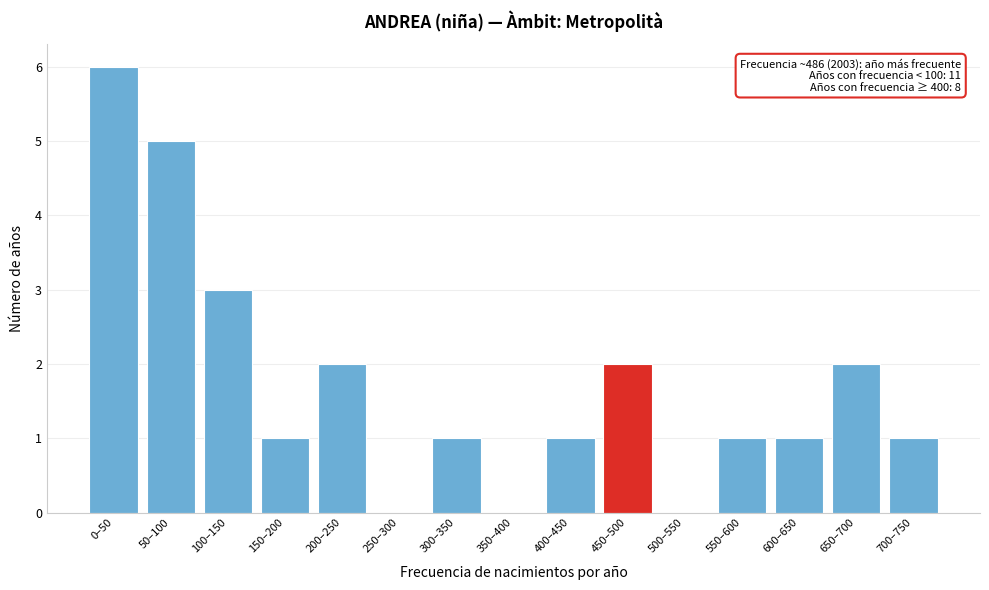

Reading right to left, transcribe all the data shown in this chart.

700–750=1	650–700=2	600–650=1	550–600=1	500–550=0	450–500=2	400–450=1	350–400=0	300–350=1	250–300=0	200–250=2	150–200=1	100–150=3	50–100=5	0–50=6